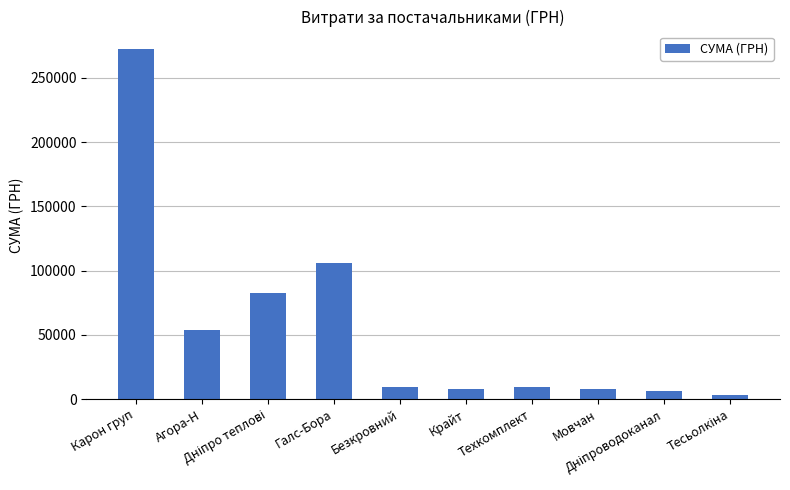

Where does the data first go above 9270?

Карон груп